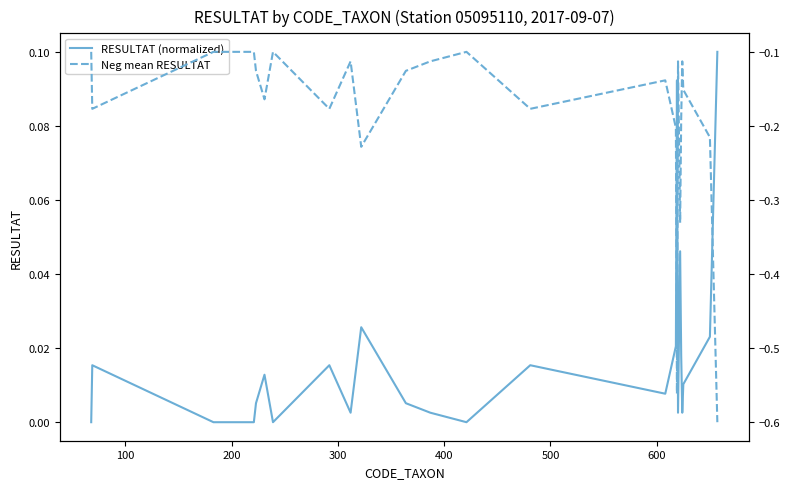

How many interior local peaks does the RESULTAT (normalized) series have?

7